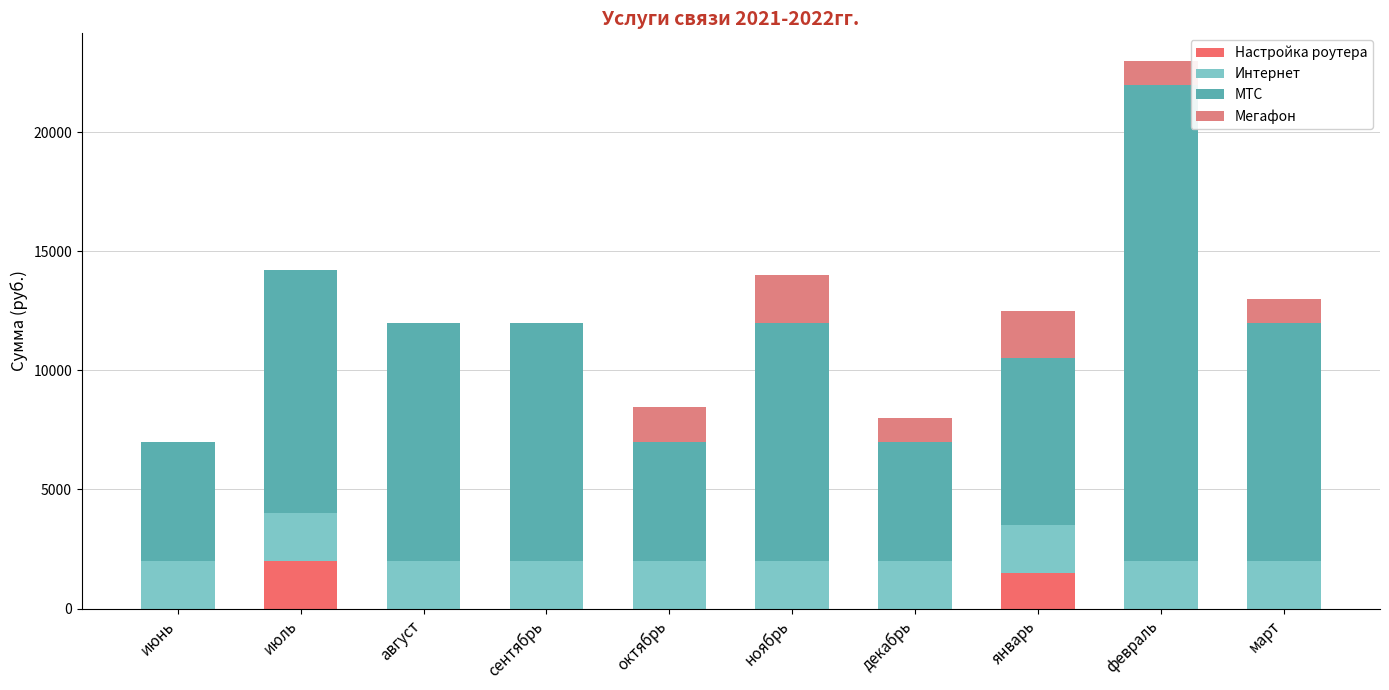

How many series are shown in this chart?

4